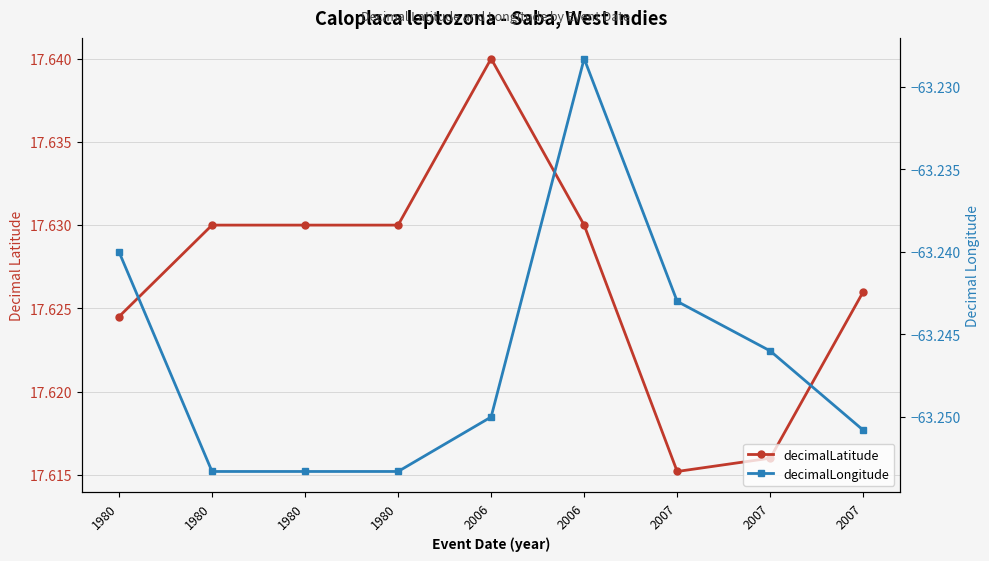

What is the total value across all series at 1980?

-45.6